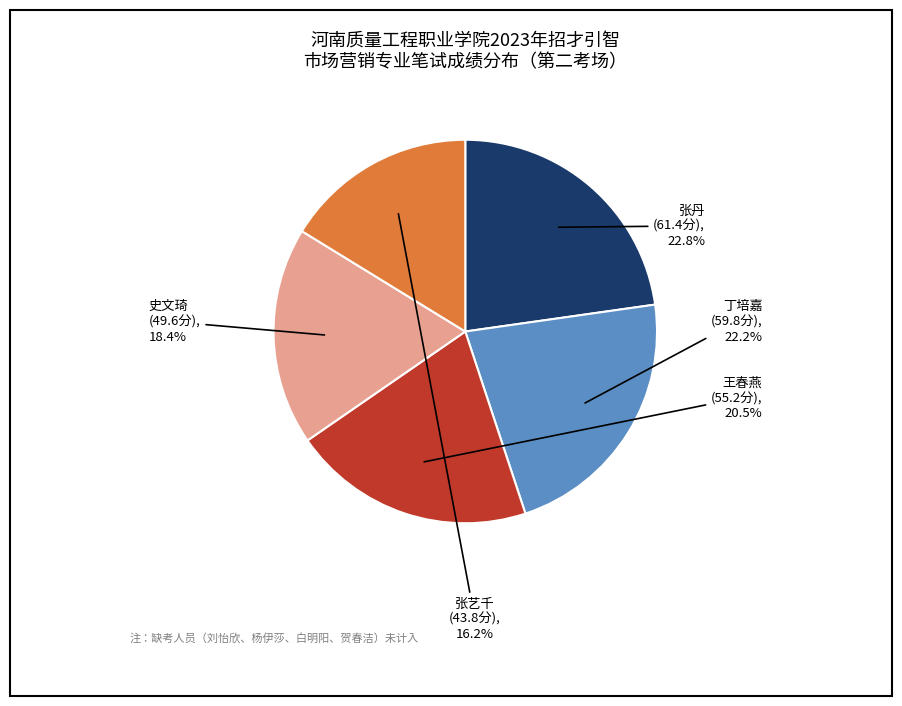

Count the number of slices in the pie.

5